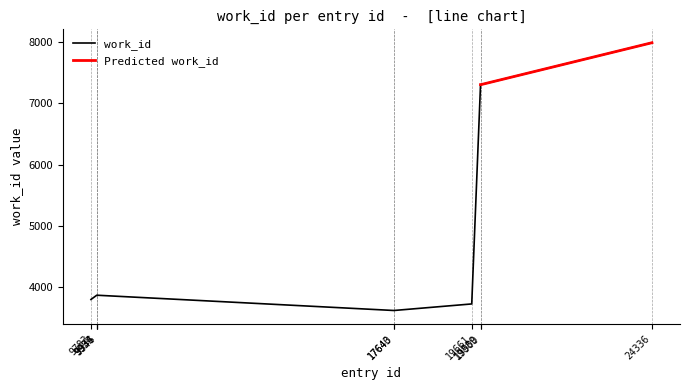

How many data points does each series have?

10